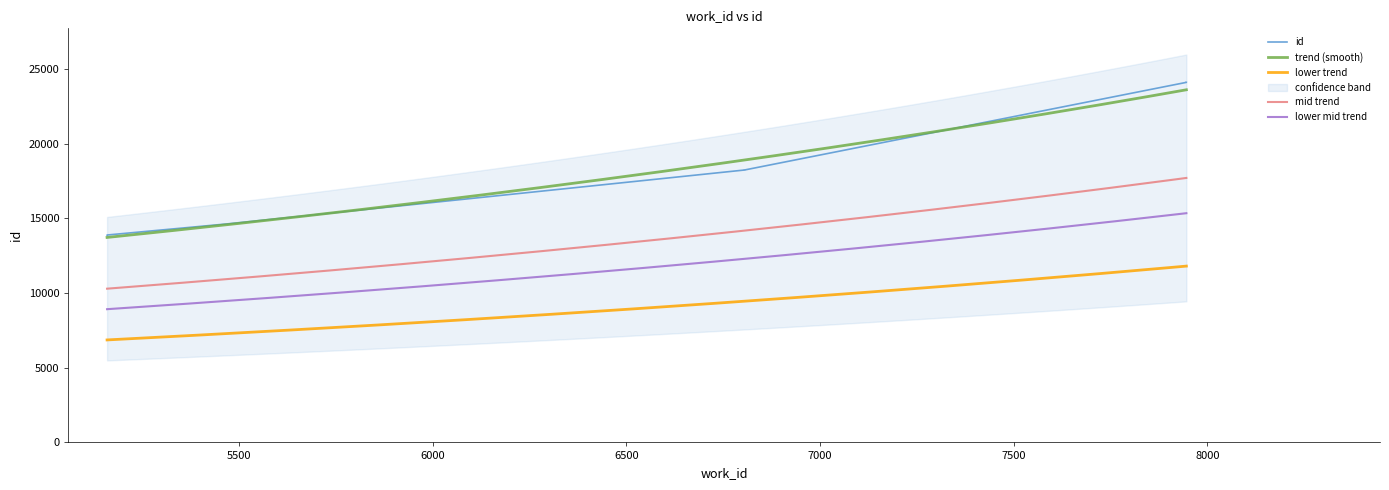

Which category has the lowest value across all series?

5159